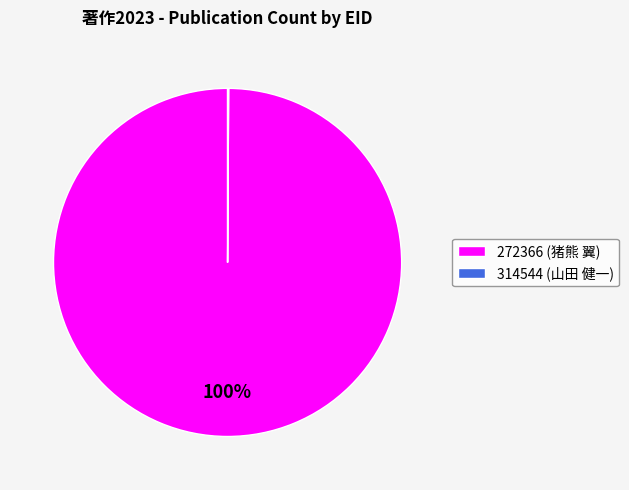

Is there a majority slice in this chart?

Yes